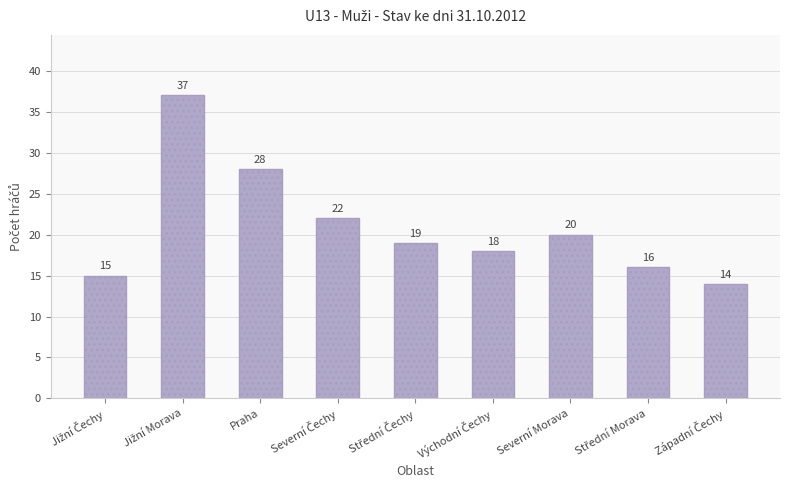

What is the value of the 2nd bar from the left?

37